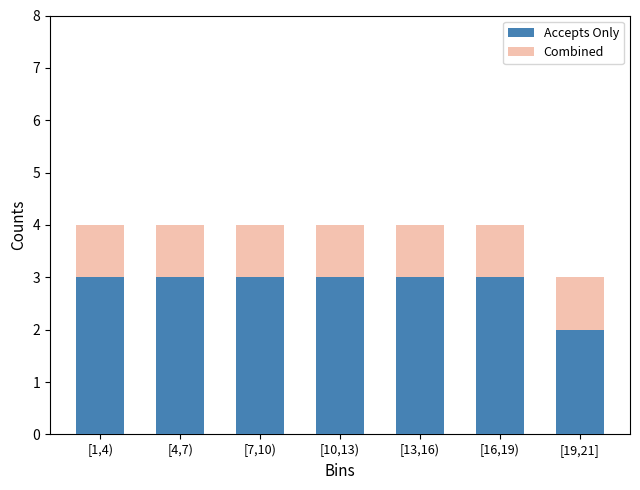

Reading left to right, transcribe the values for Accepts Only.

3	3	3	3	3	3	2